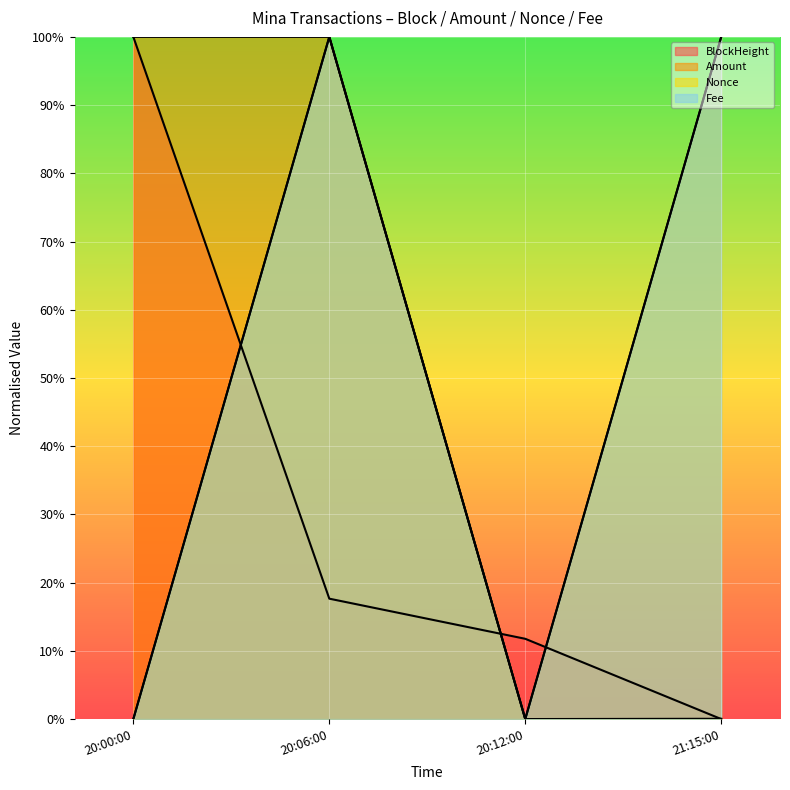

True or false: Amount has more than 1 interior local peaks.

False